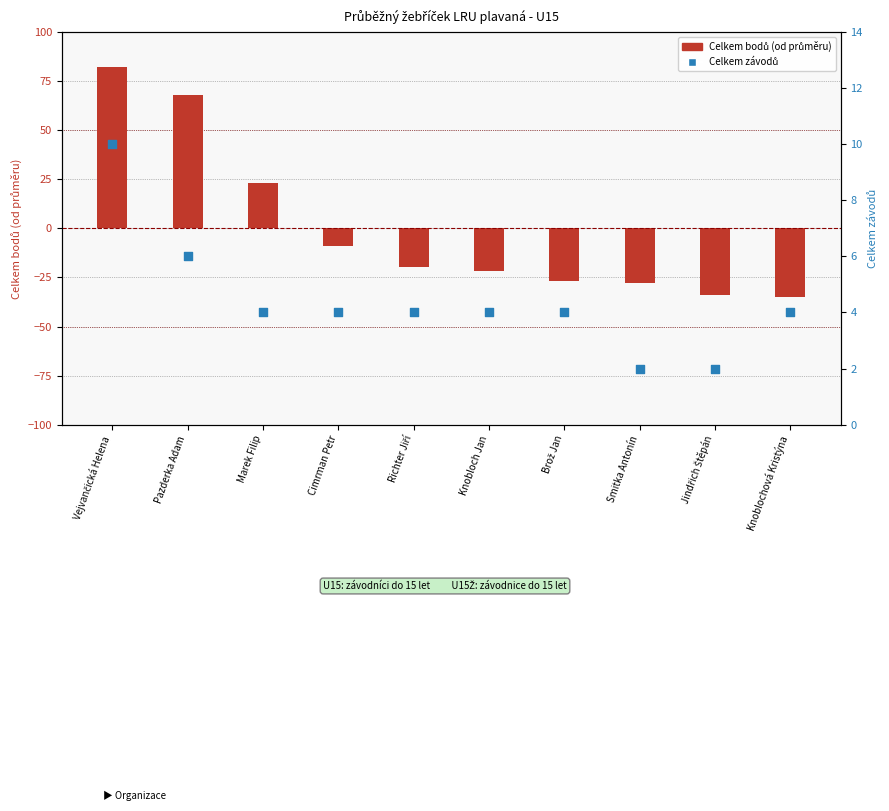

Which series has the largest total across all categories?

Celkem závodů